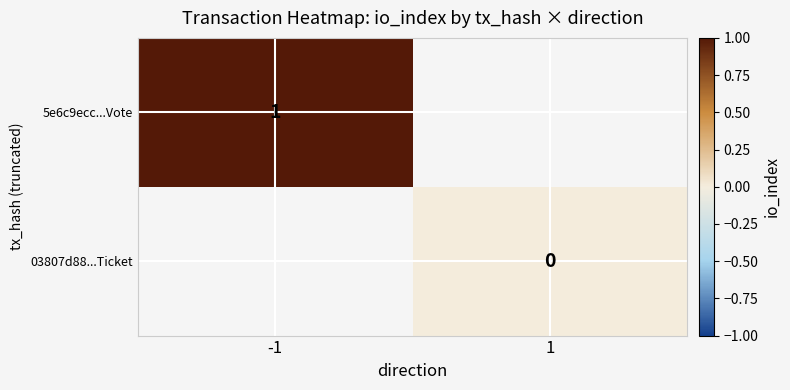

At which category does the chart reach its minimum across all series?

1